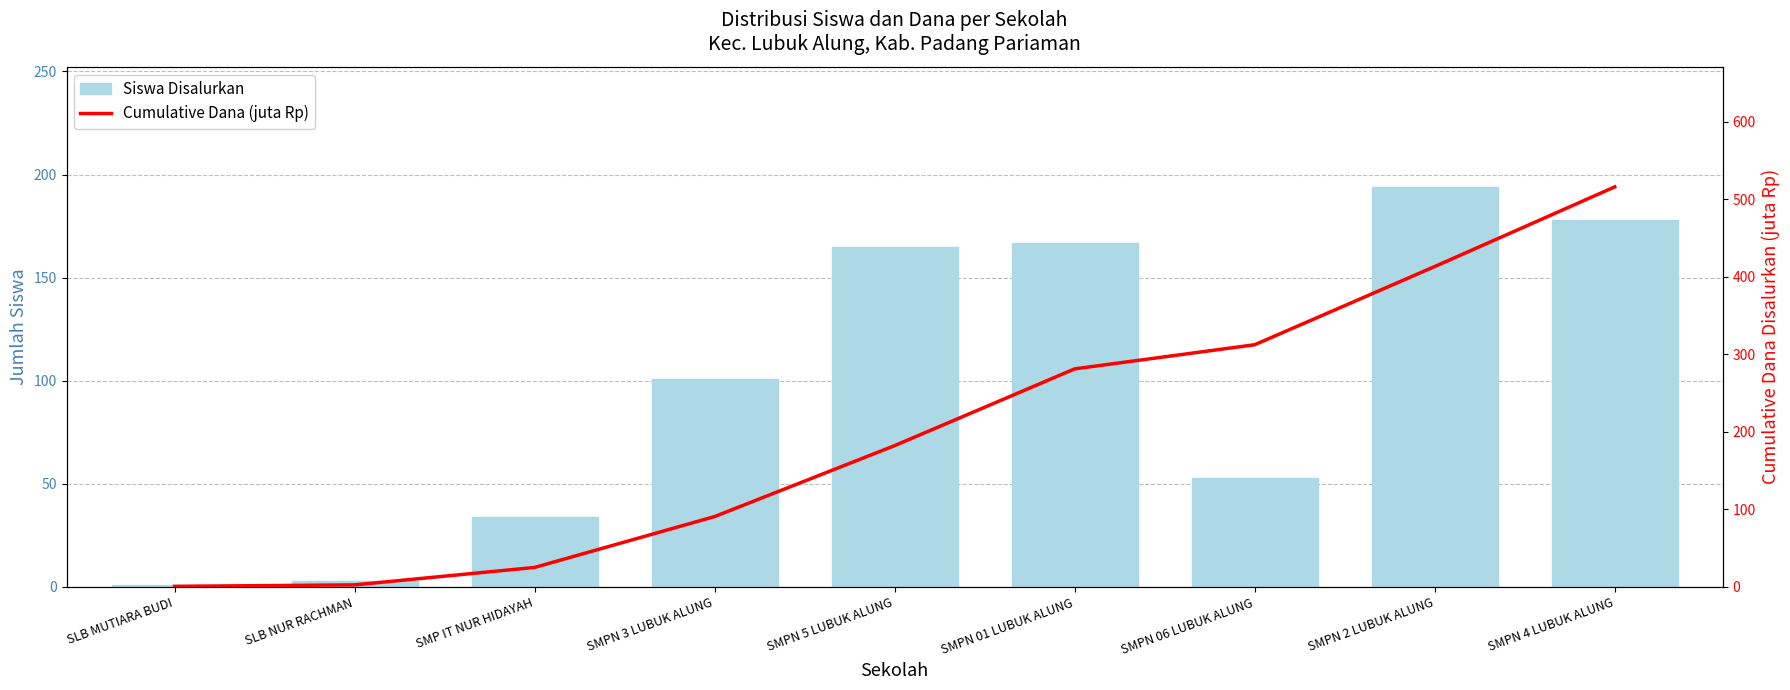

What is the total value across all series at SLB MUTIARA BUDI?

1.8